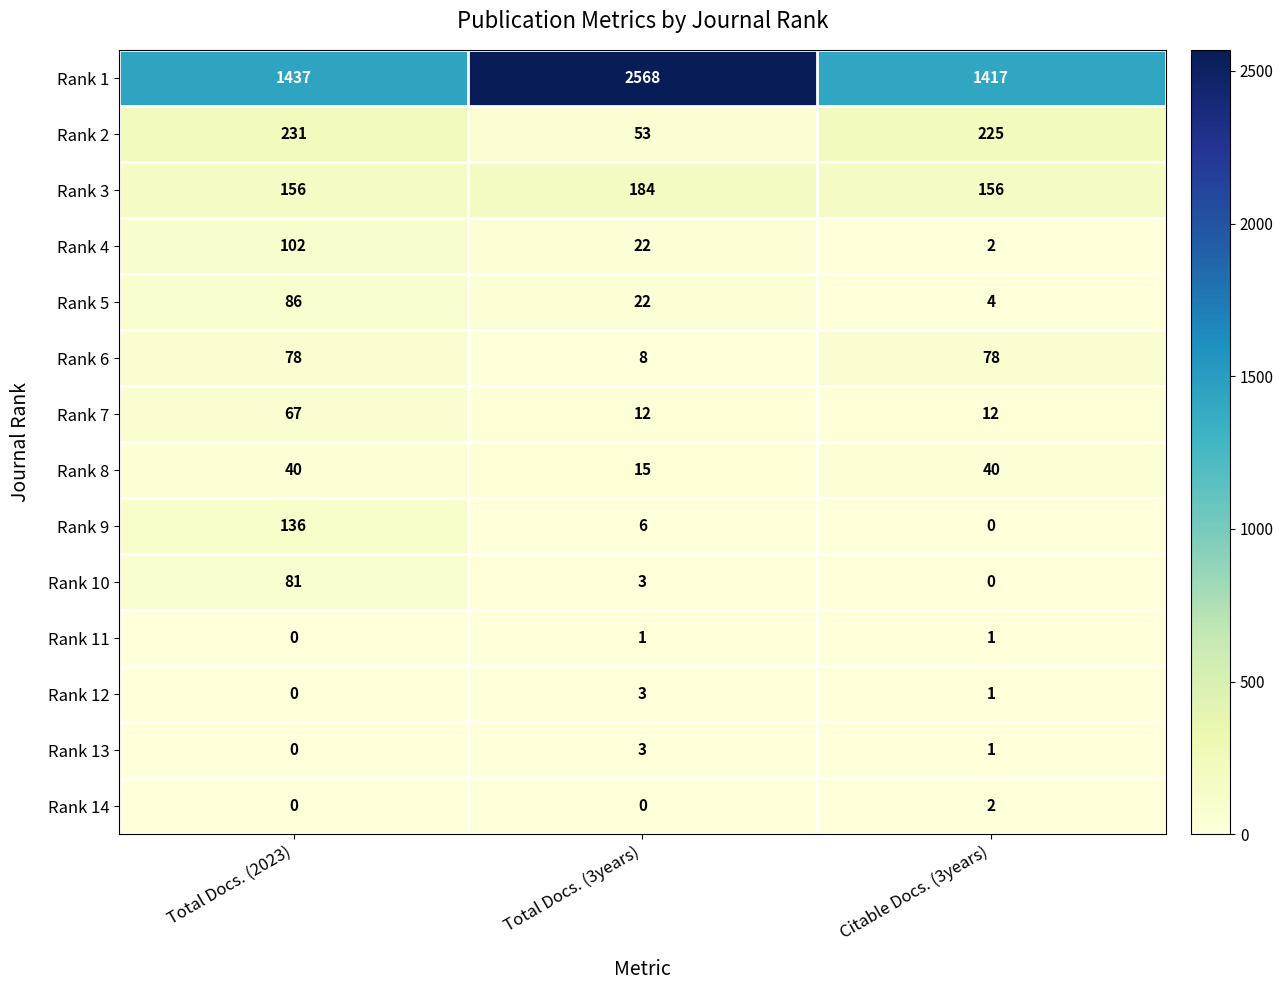

Which series has the largest total across all categories?

Rank 1